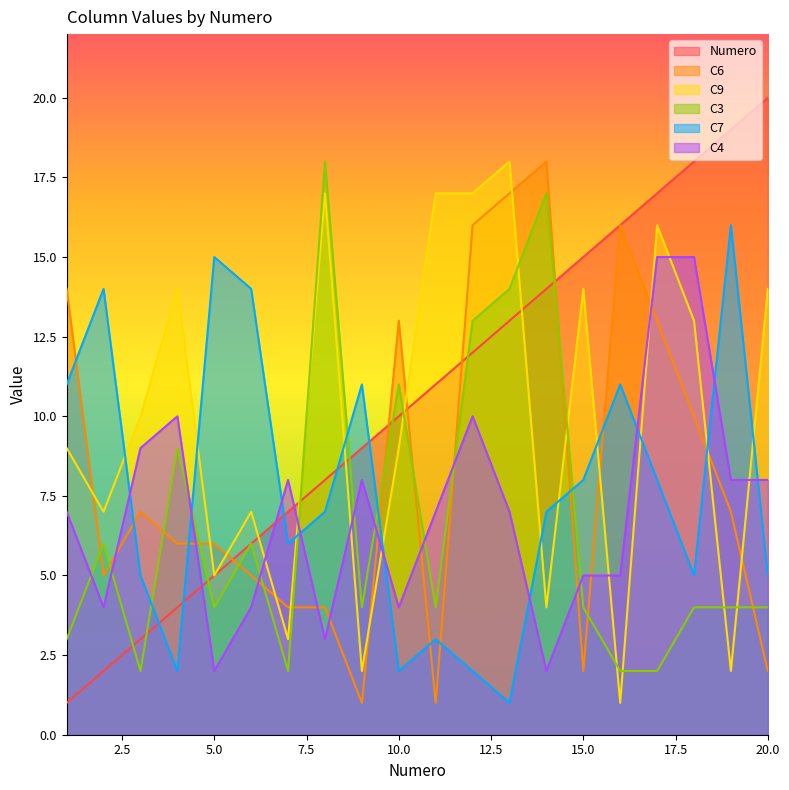

Is the value of C3 at 7 greater than the value of C7 at 15?

No